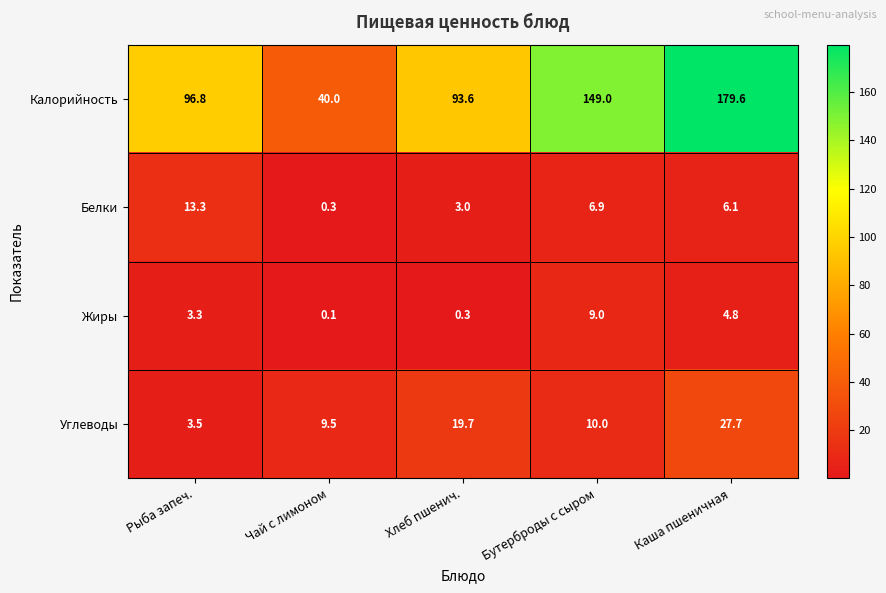

Reading left to right, transcribe all the data shown in this chart.

Калорийность: 96.8	40.0	93.6	149.0	179.6
Белки: 13.3	0.3	3.0	6.9	6.1
Жиры: 3.3	0.1	0.3	9.0	4.8
Углеводы: 3.5	9.5	19.7	10.0	27.7